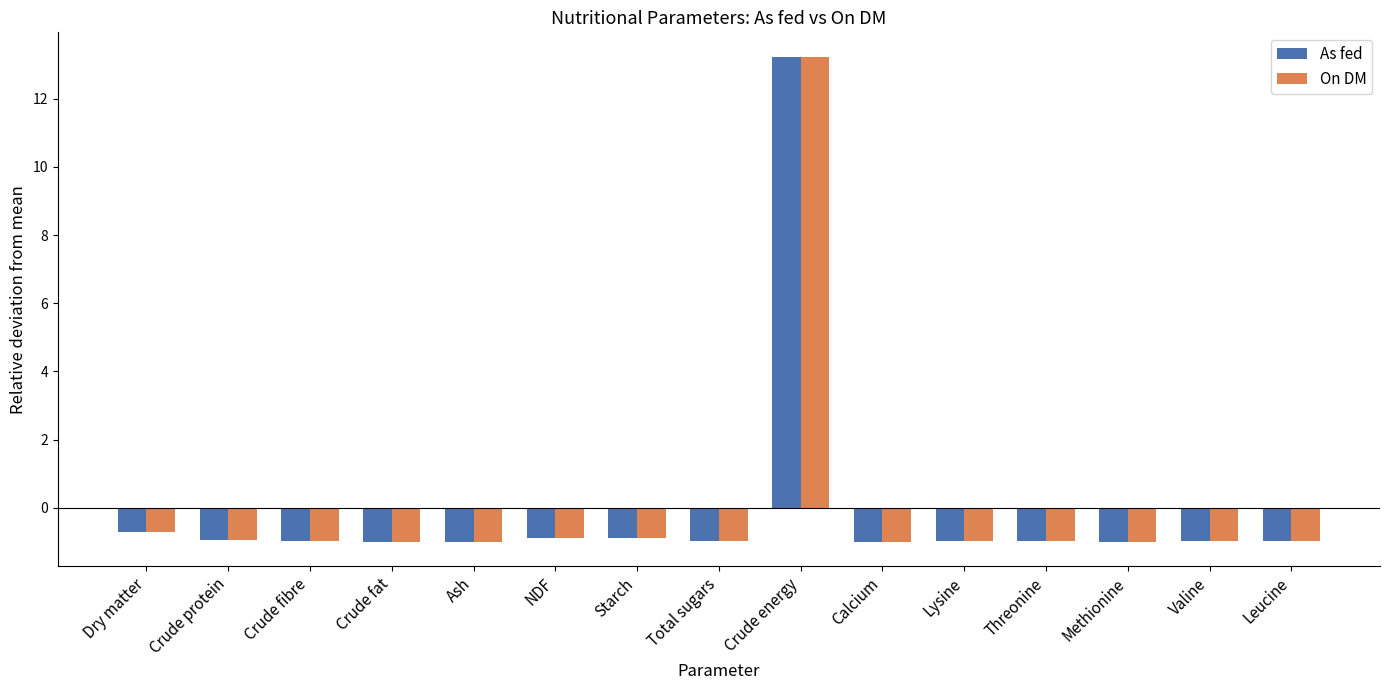

The On DM series shows -1.0 at Valine. True or false?

True